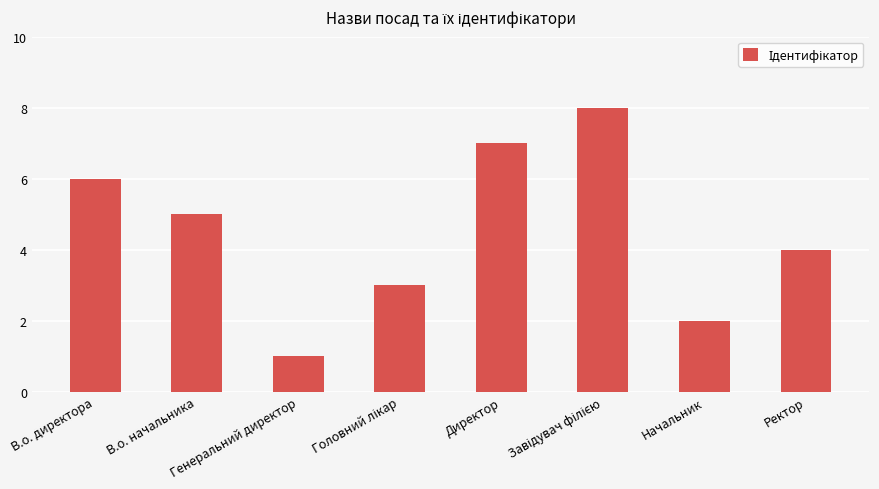

The chart shows a value of 7 at Директор. True or false?

True